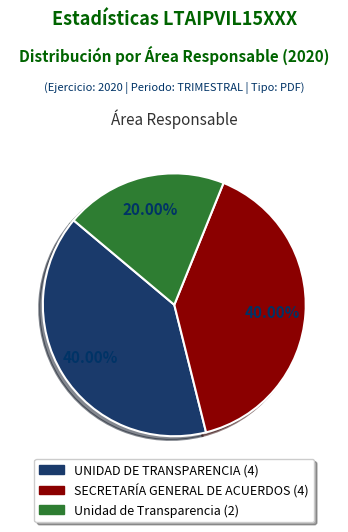

Approximately how many times larger is the value at UNIDAD DE TRANSPARENCIA compared to SECRETARÍA GENERAL DE ACUERDOS?

1.0